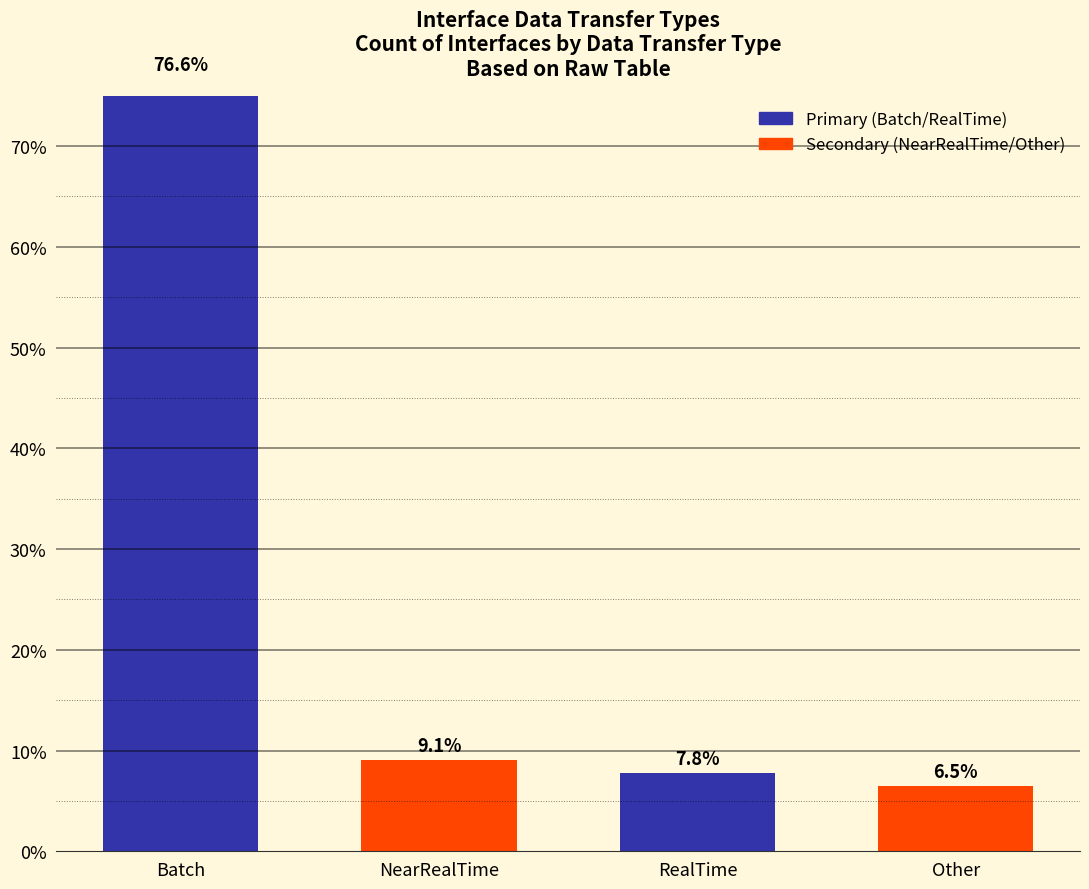

Where is the data nearest to the value 41?

NearRealTime